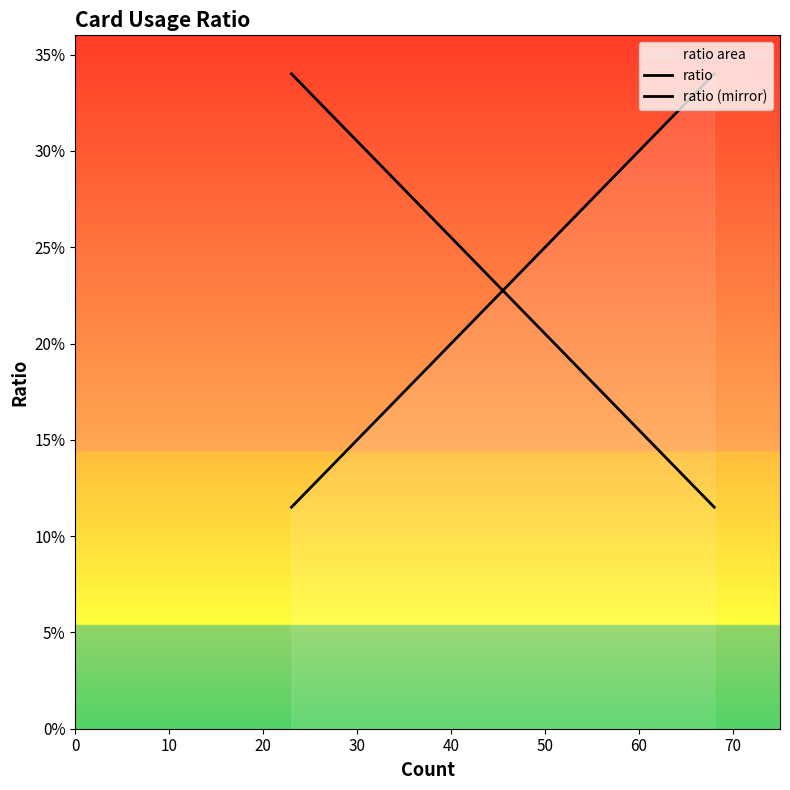

What is the spread (max minus min) of values at 10?

0.2